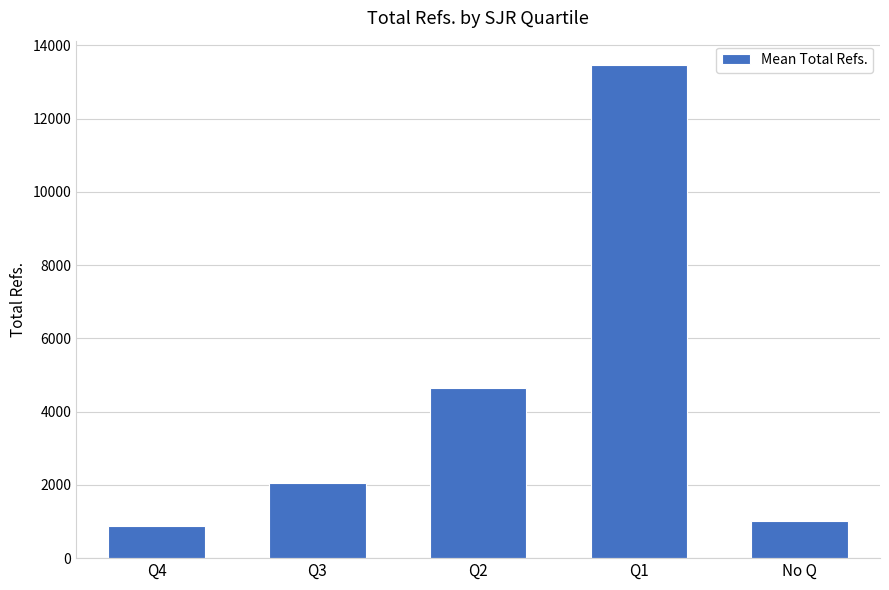

What is the ratio of the value at No Q to the value at Q3?

0.5